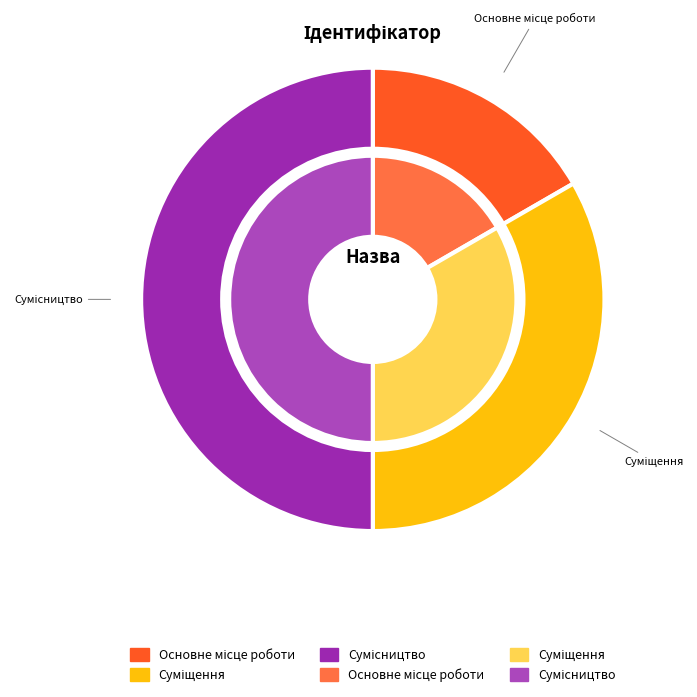

Count the number of slices in the pie.

3